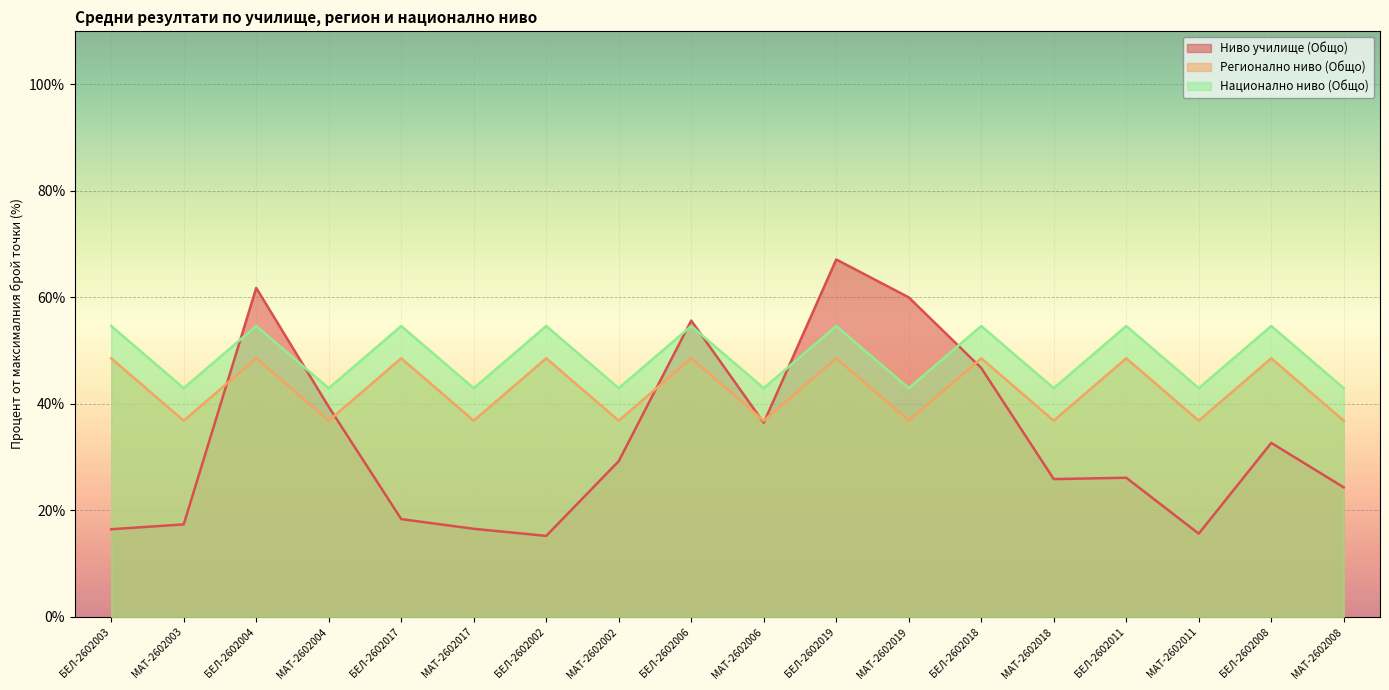

True or false: Национално ниво (Общо) and Регионално ниво (Общо) cross at least once.

False